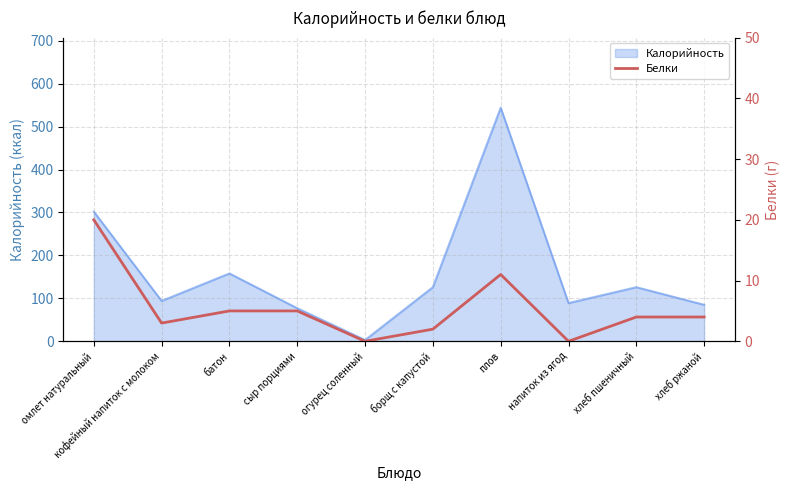

What is the maximum value for Калорийность?

544